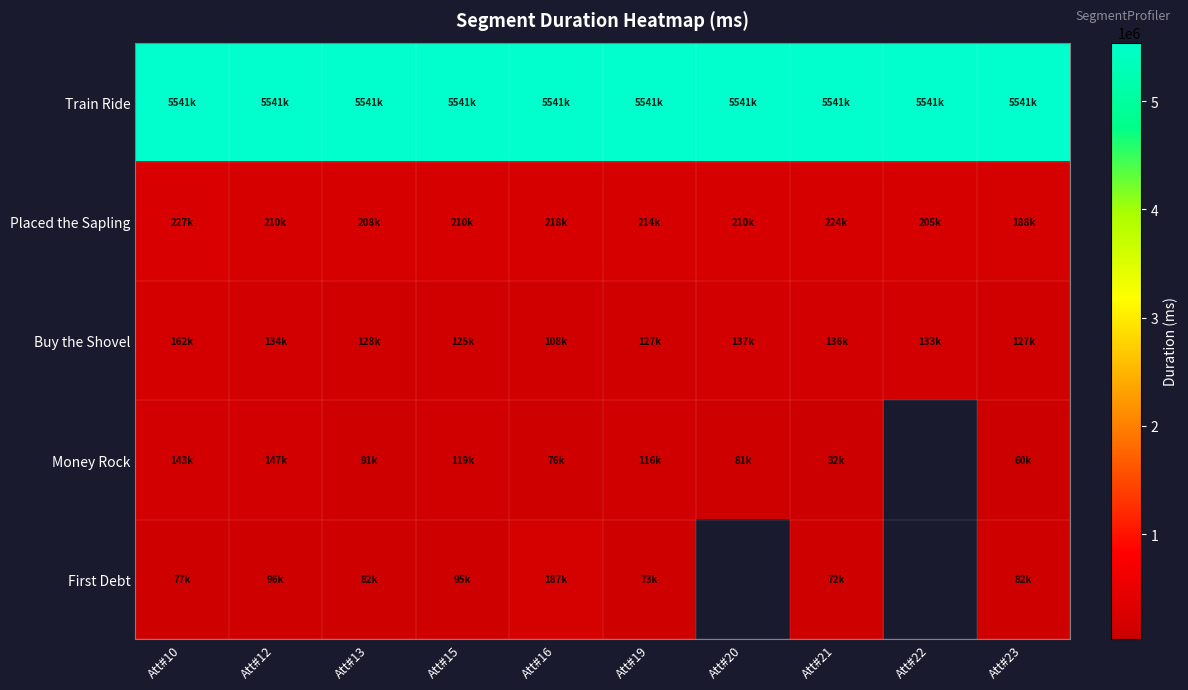

What is the sum of the Train Ride values at Att#13 and Att#21?

11081340.0